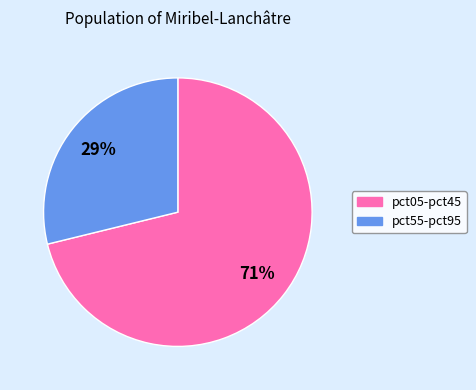

Does any single category account for the majority?

Yes